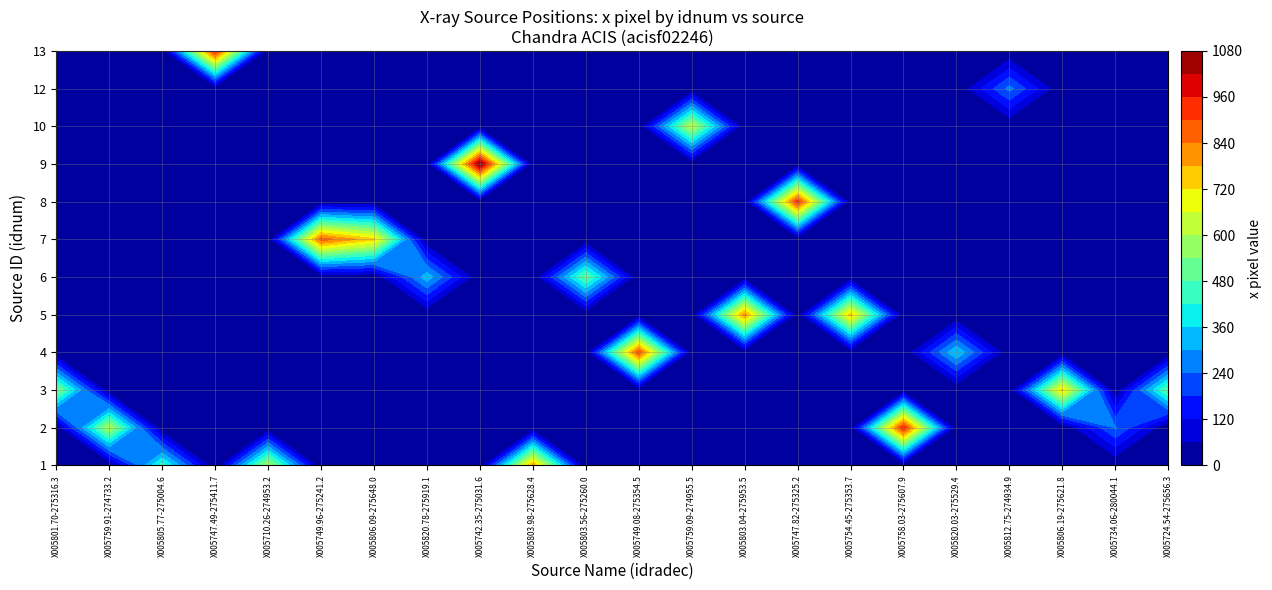

What is the difference between the second highest and minimum values in the 1 series?

703.9